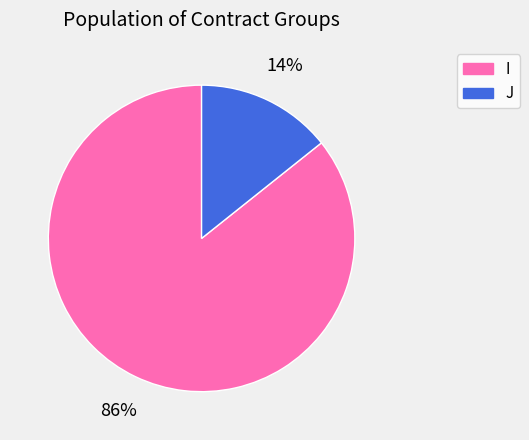

Which has a higher value, I or J?

I